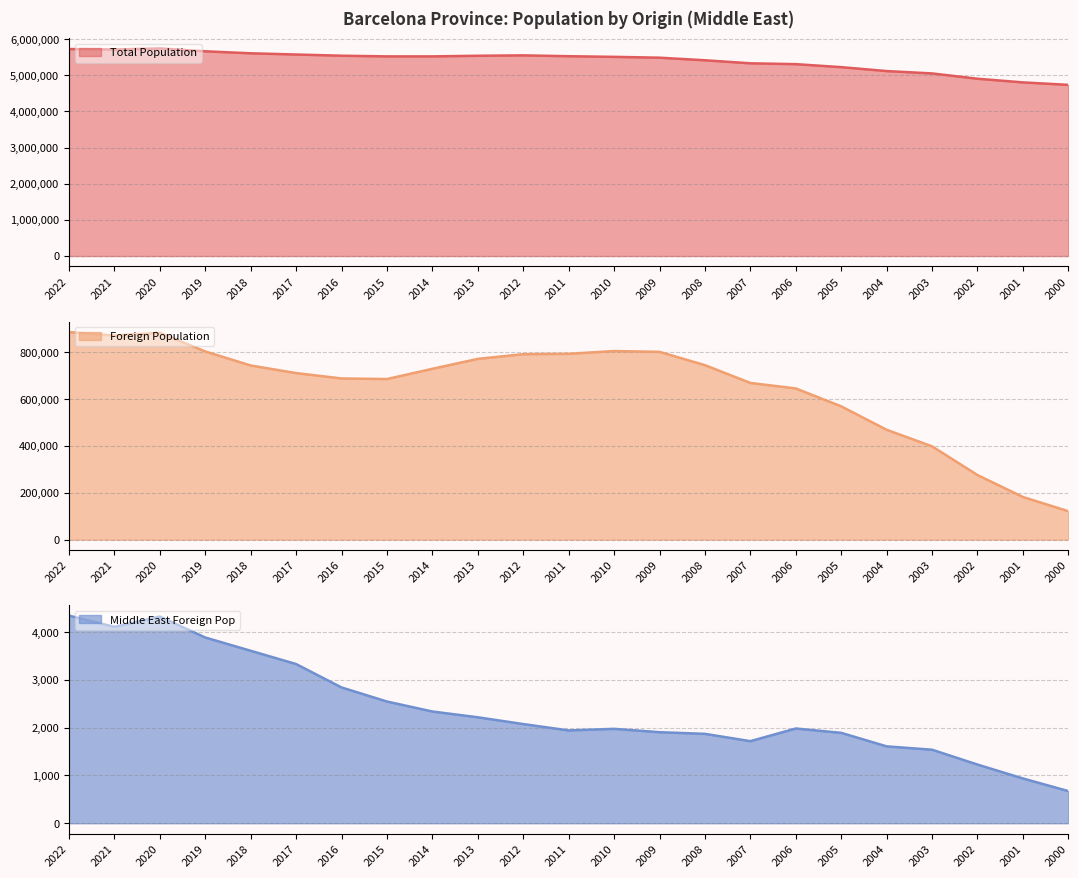

Which category has the highest value in the Total Population series?

2020